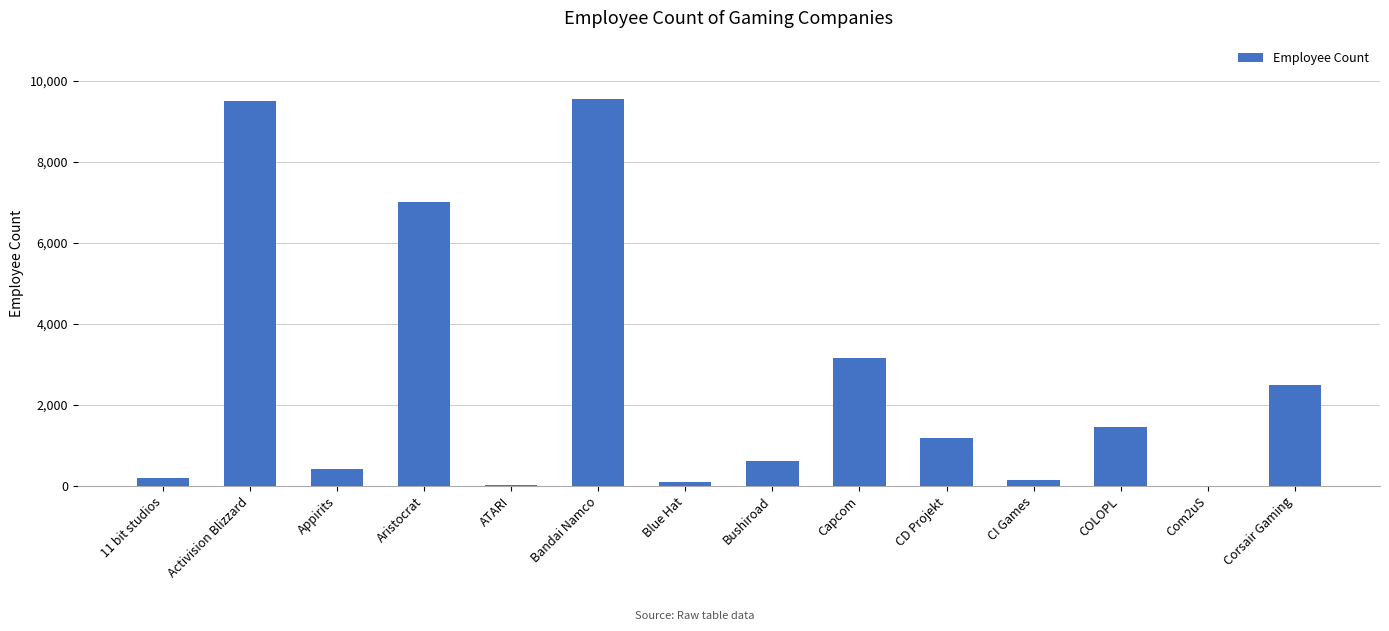

What is the average value?

2560